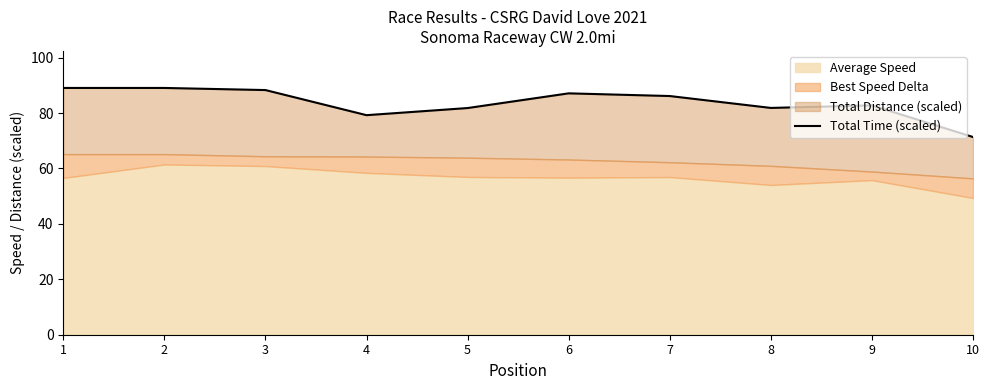

At which category does the data reach its first local valley?

4